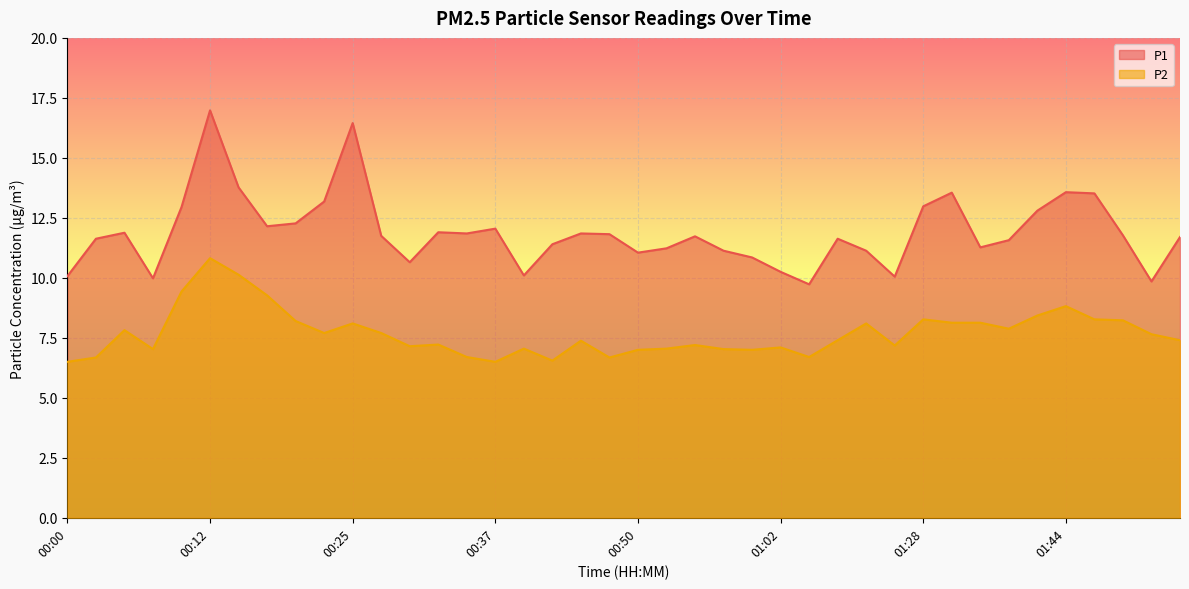

List the labels in order of P2 value, largest first.

00:12, 00:15, 00:10, 00:17, 01:44, 01:39, 01:28, 01:46, 01:49, 00:20, 01:31, 01:34, 00:25, 01:10, 01:36, 00:05, 00:22, 00:27, 01:52, 01:07, 01:54, 00:45, 00:32, 00:55, 01:12, 00:30, 01:02, 00:40, 00:52, 00:08, 00:57, 00:50, 01:00, 00:35, 01:05, 00:03, 00:47, 00:42, 00:00, 00:37